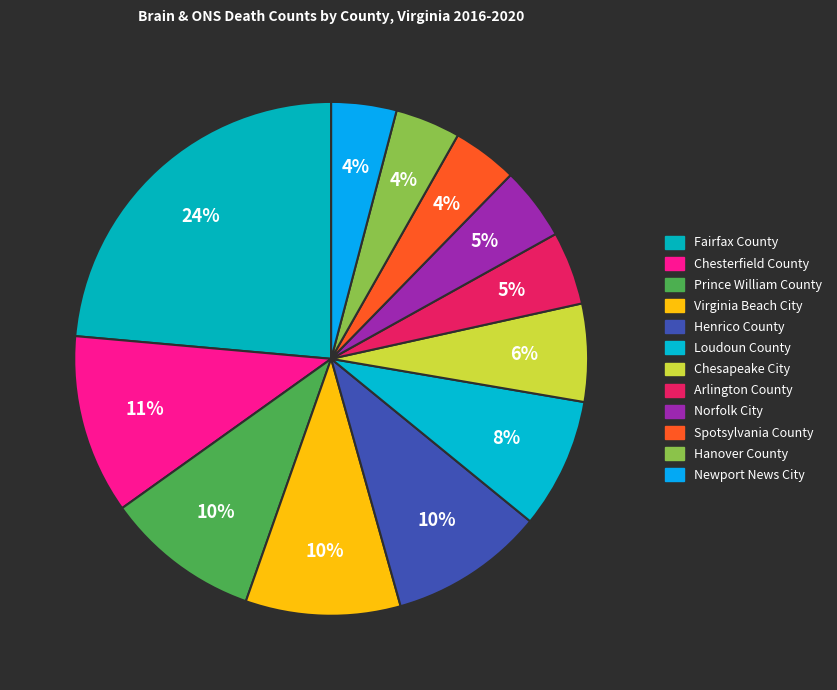

Count the number of slices in the pie.

12